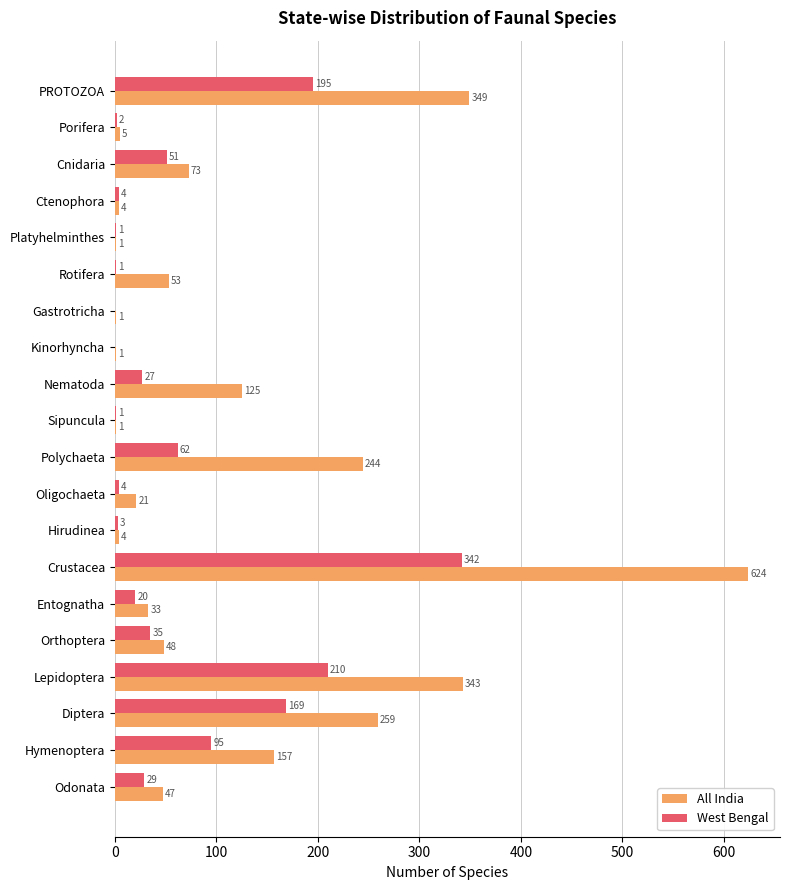

Which category has the highest value across all series?

Crustacea